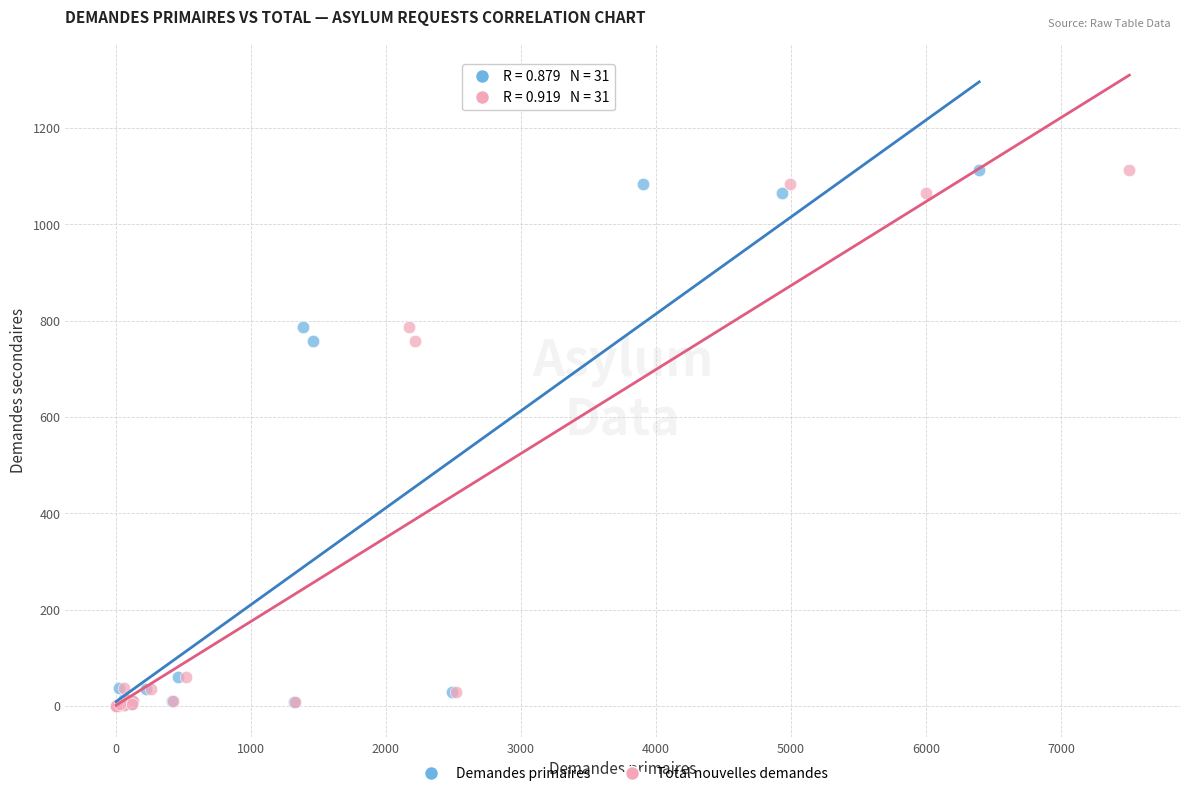

What are all the series names shown in the legend?

Demandes primaires, Total nouvelles demandes